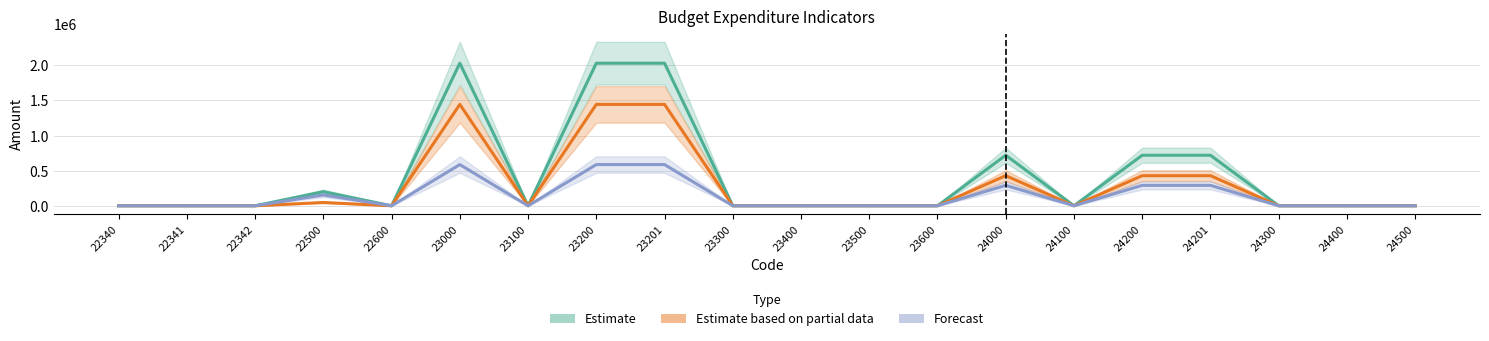

What is the difference between the Estimate based on partial data values at 24201 and 22340?

428667.7